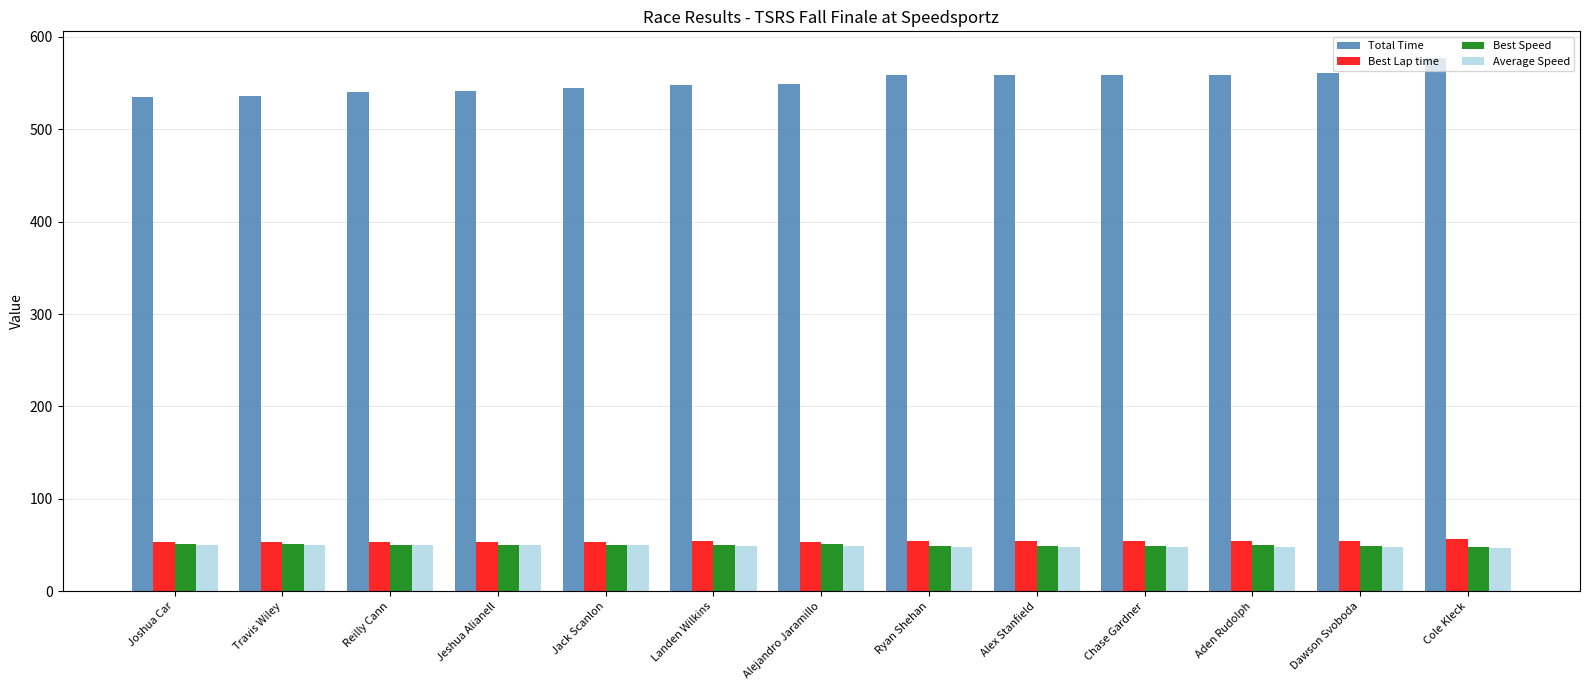

What is the difference between the Best Speed values at Cole Kleck and Dawson Svoboda?

1.2